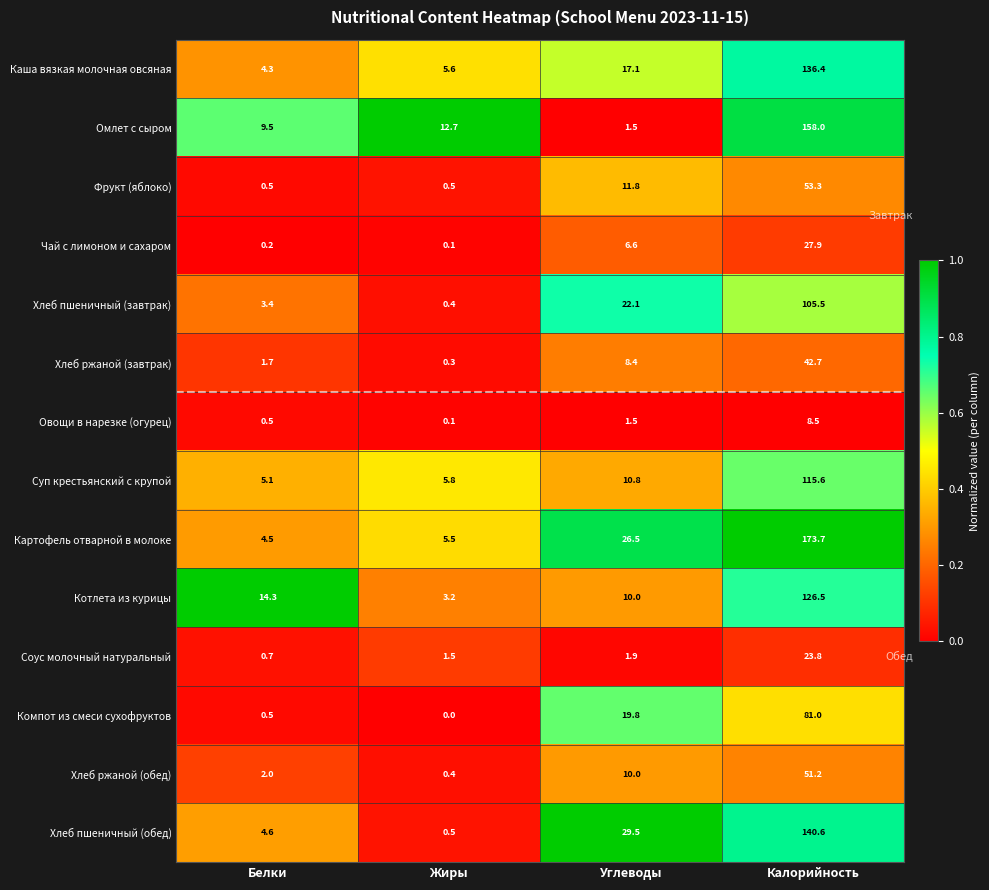

Which category has the highest value across all series?

Калорийность